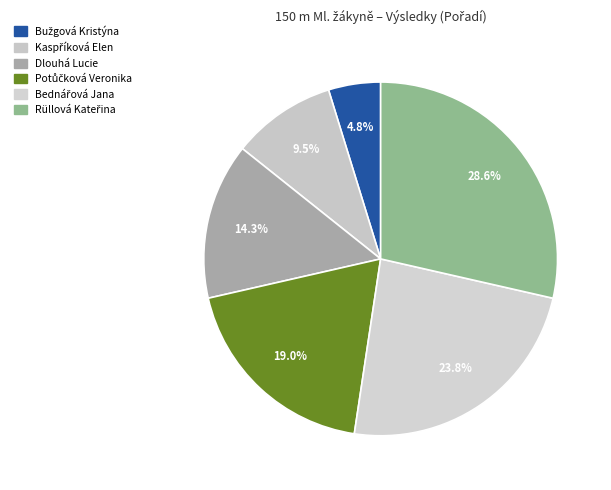

What is the smallest slice in the pie chart?

Bužgová Kristýna